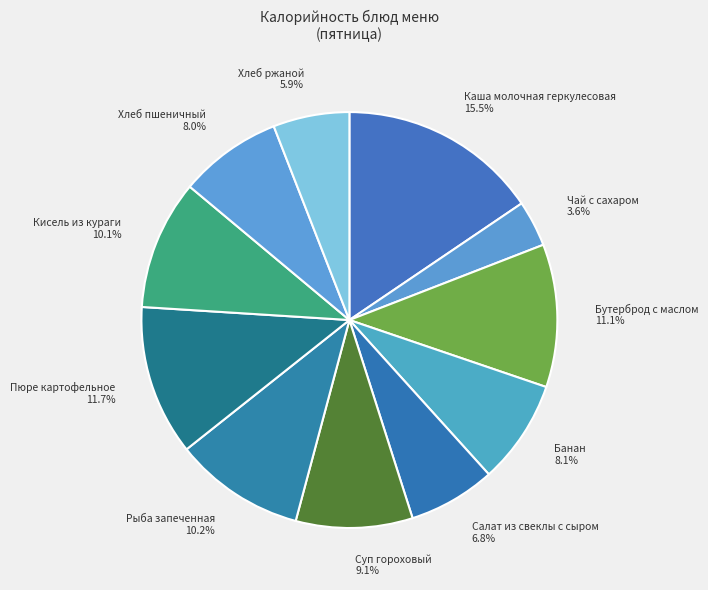

What percentage is NOT represented by Хлеб пшеничный?

92.0%